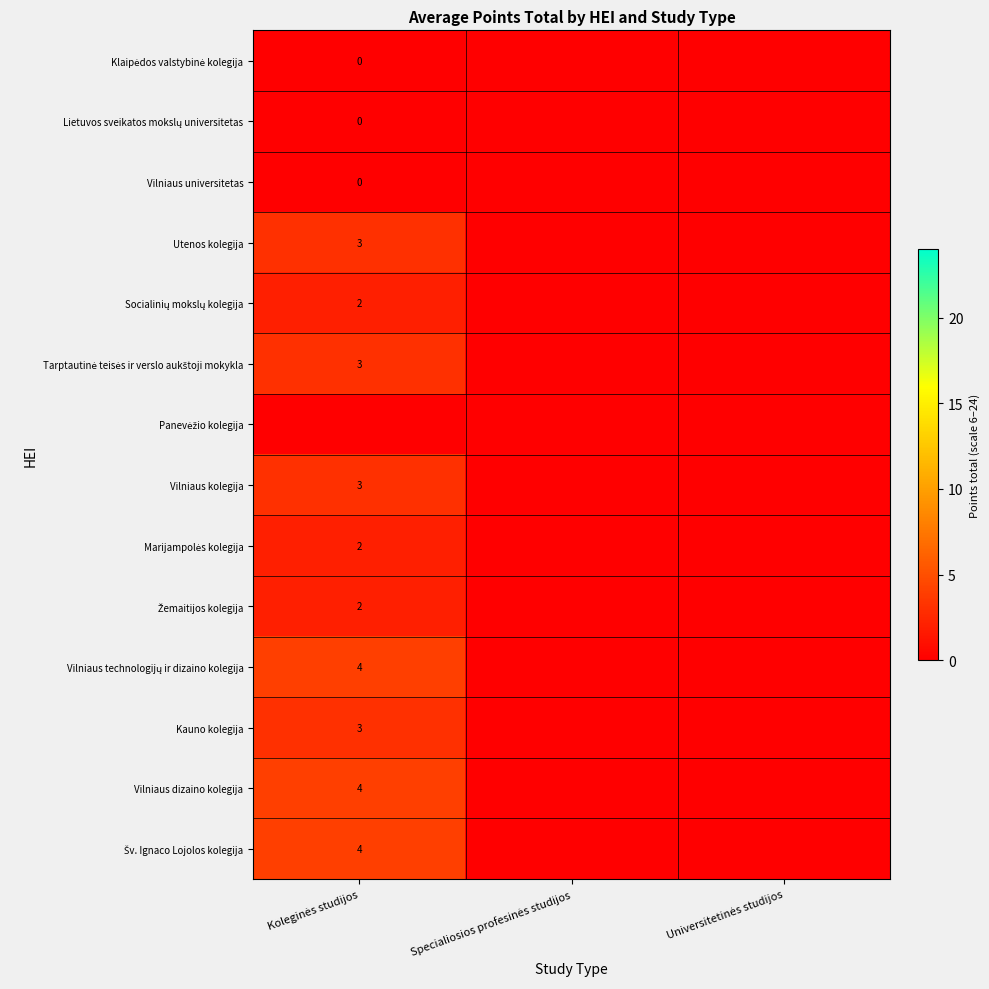

Which series has the largest total across all categories?

Vilniaus technologijų ir dizaino kolegija